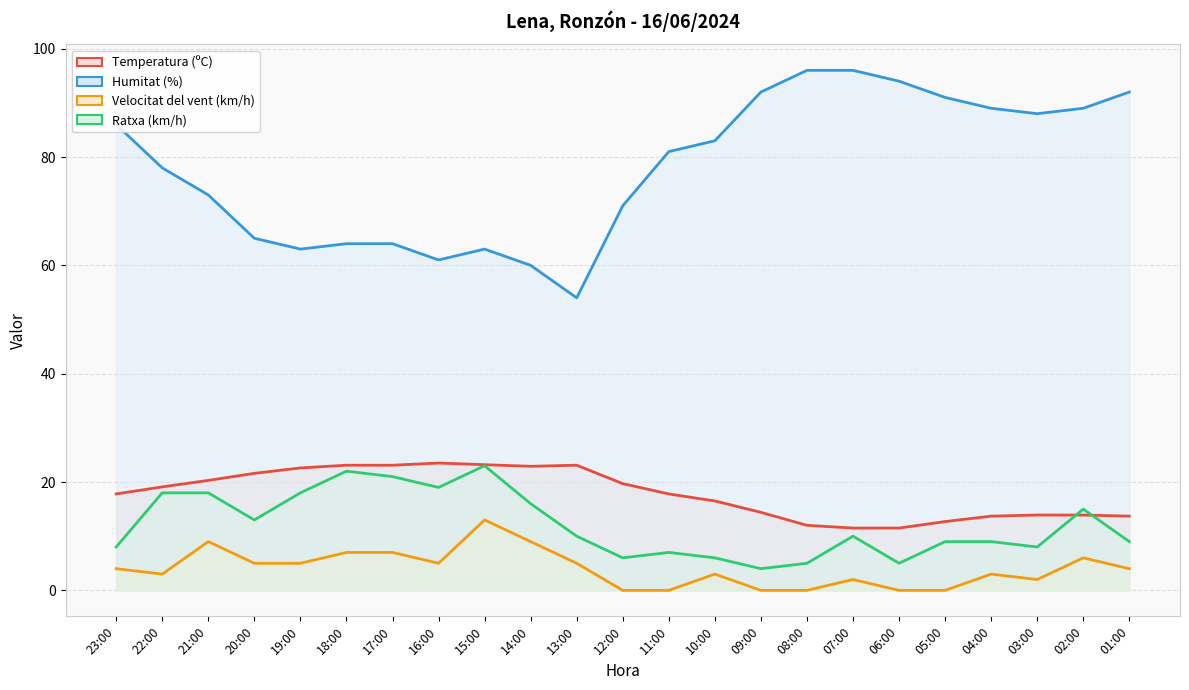

What is the lowest value of the Temperatura (ºC) series?

11.5